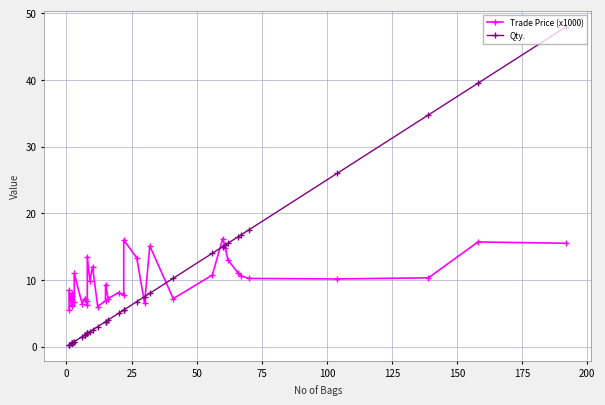

Reading left to right, extract all data points from this chart.

Trade Price (x1000): 5.5	8.5	6.1	6.3	7.0	7.6	7.6	8.0	6.7	11.0	6.4	7.2	7.2	6.2	6.9	13.5	9.9	12.0	6.0	6.9	9.3	7.2	8.1	7.7	16.0	13.3	6.5	15.1	7.2	10.7	16.2	14.8	13.0	11.0	10.6	10.2	10.2	10.3	15.7	15.5
Qty.: 0.2	0.2	0.5	0.5	0.5	0.5	0.5	0.5	0.8	0.8	1.5	1.8	1.8	2.0	2.0	2.0	2.2	2.5	3.0	3.8	3.8	4.0	5.0	5.5	5.5	6.8	7.5	8.0	10.2	14.0	15.0	15.2	15.5	16.5	16.8	17.5	26.0	34.8	39.5	48.0